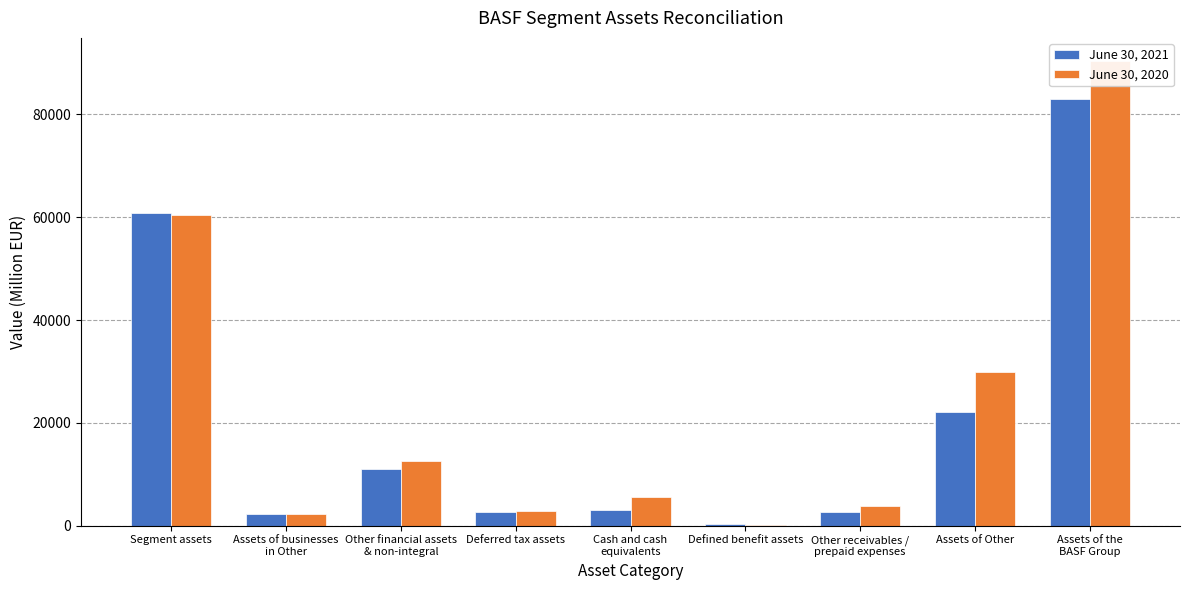

What is the total value across all series at Defined benefit assets?

459